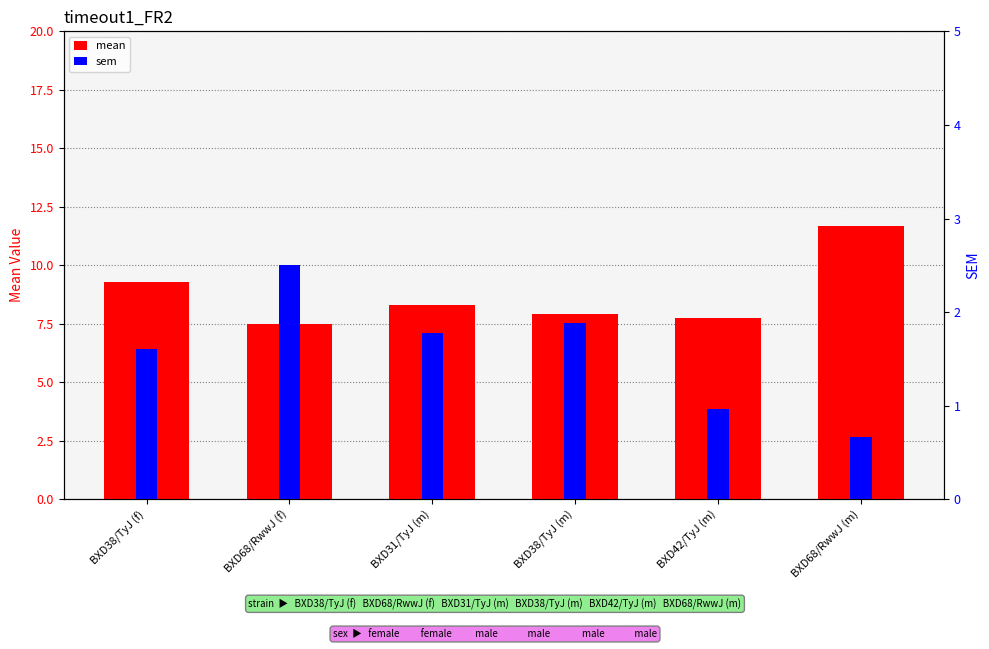

What is the average value of the sem series?

1.6